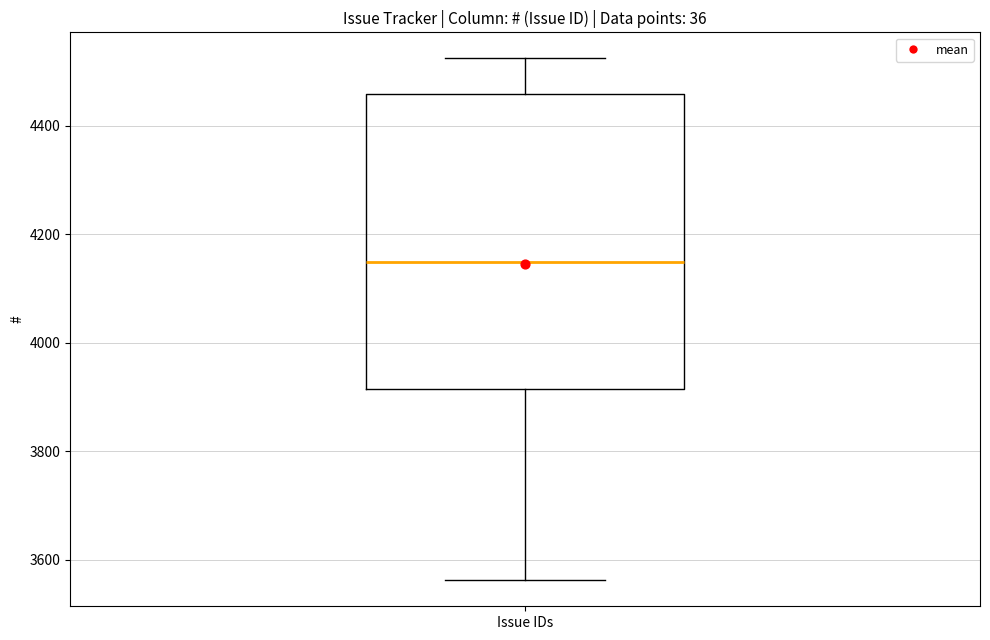

Read this box plot against the y-axis: the position of the median line, the range covered by the box, and the ends of both whiskers. The values are not printed on the chart, so give them approximately, as read against the axis.

median 4140, box 3920 to 4460, whiskers 3560 to 4520